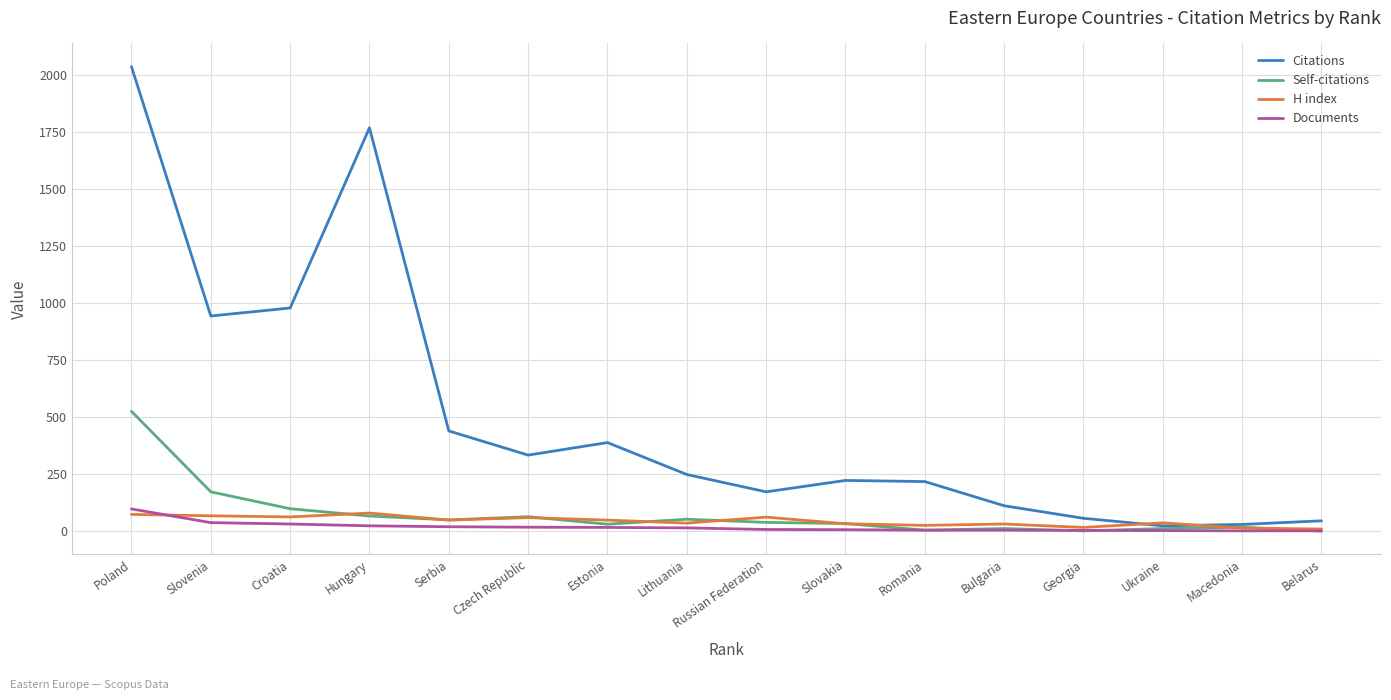

The value of Citations at Lithuania is 248. True or false?

True